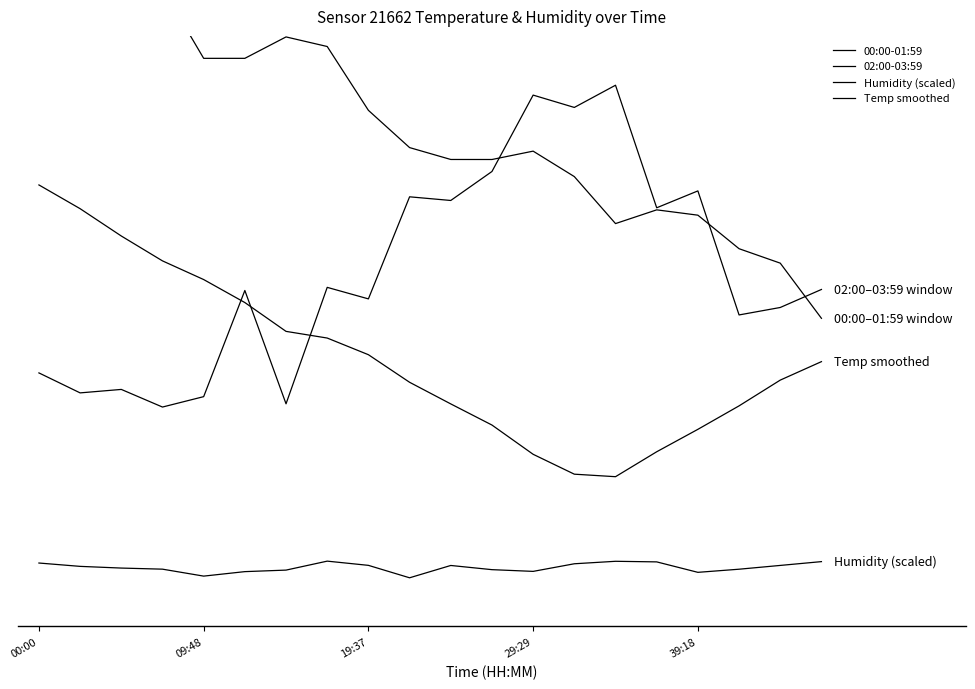

What is the difference between the maximum and minimum values in the 02:00-03:59 series?

1.1